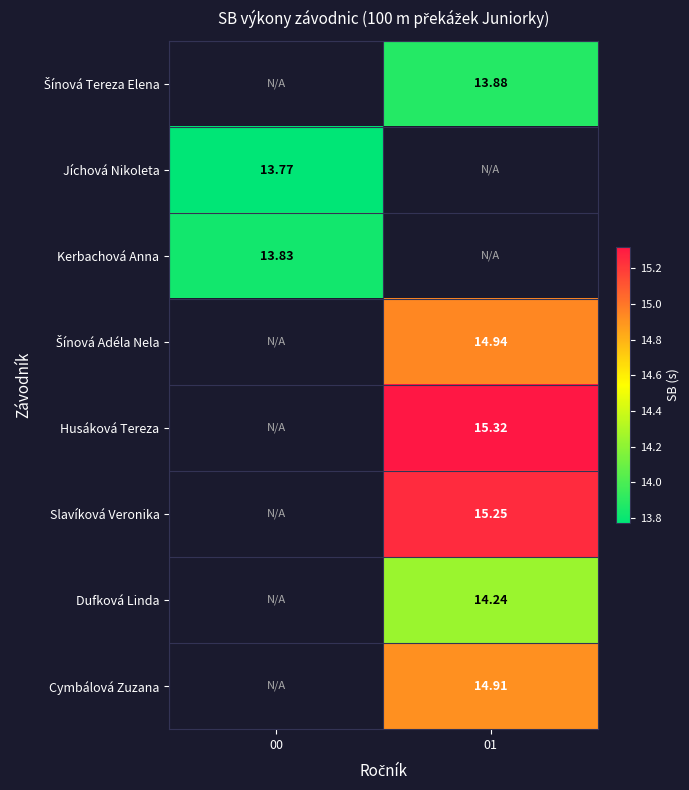

What is the minimum value for Kerbachová Anna?

13.8